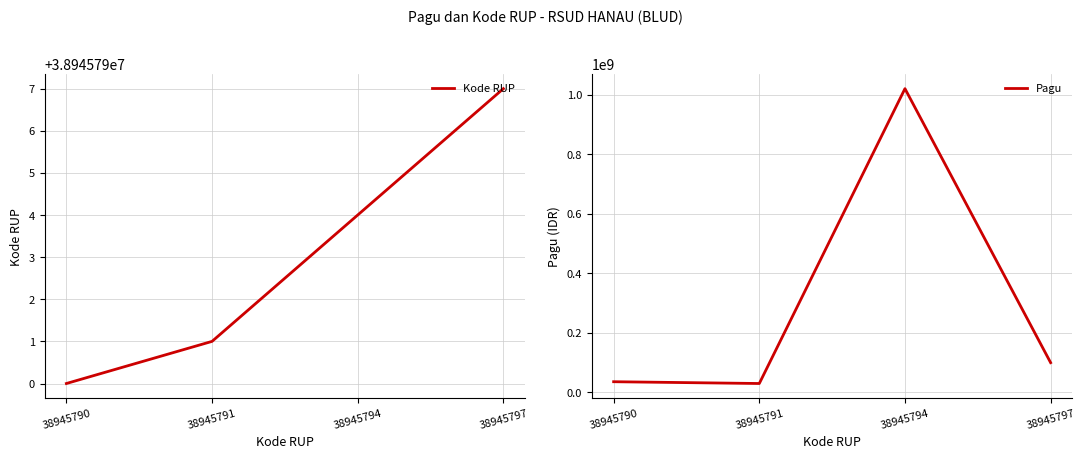

In Pagu, how many points are lower than both neighbors (excluding endpoints)?

1